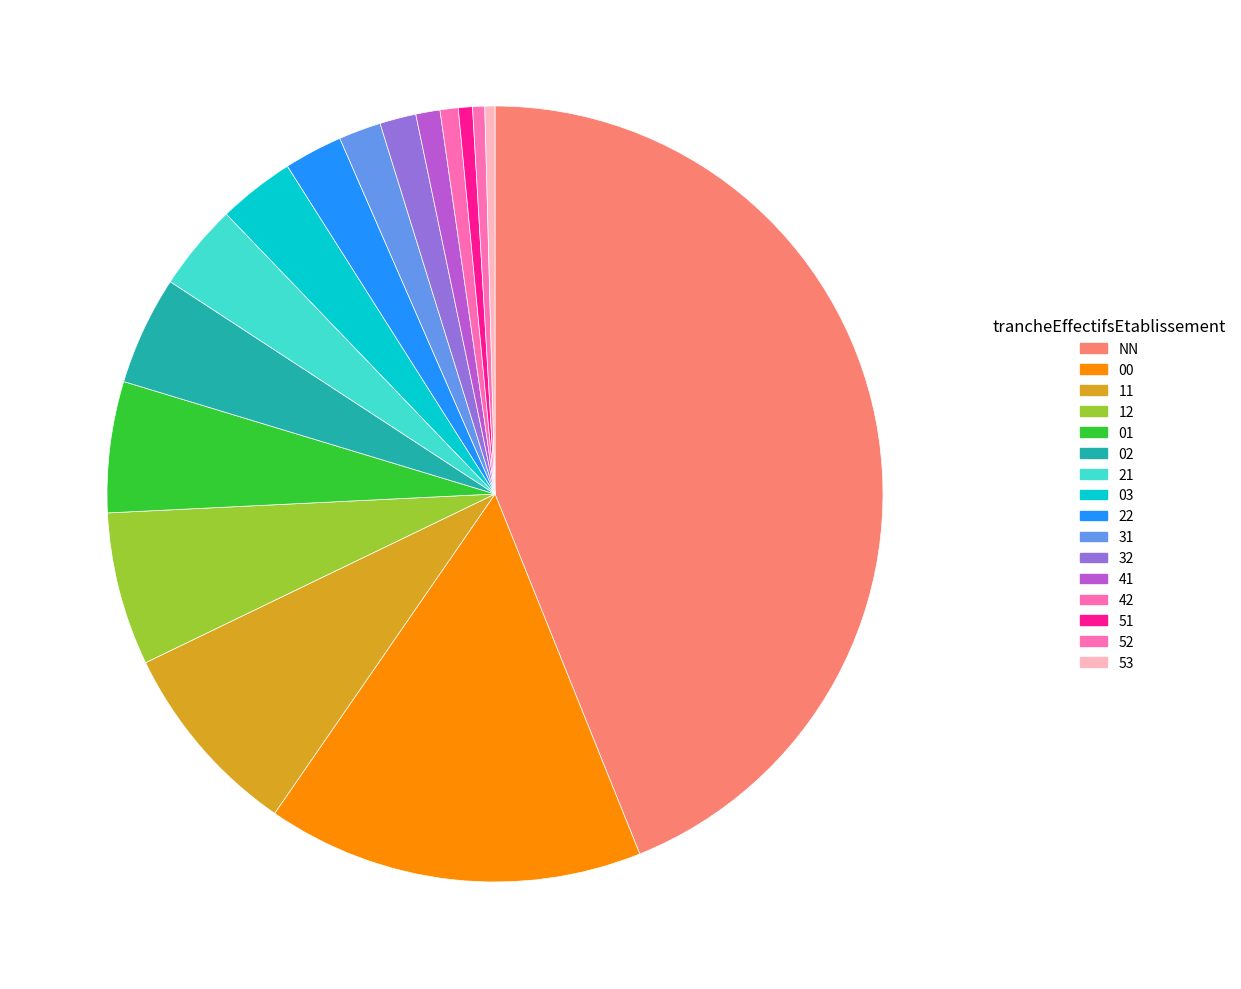

The 00 slice represents 16% of the pie. True or false?

True